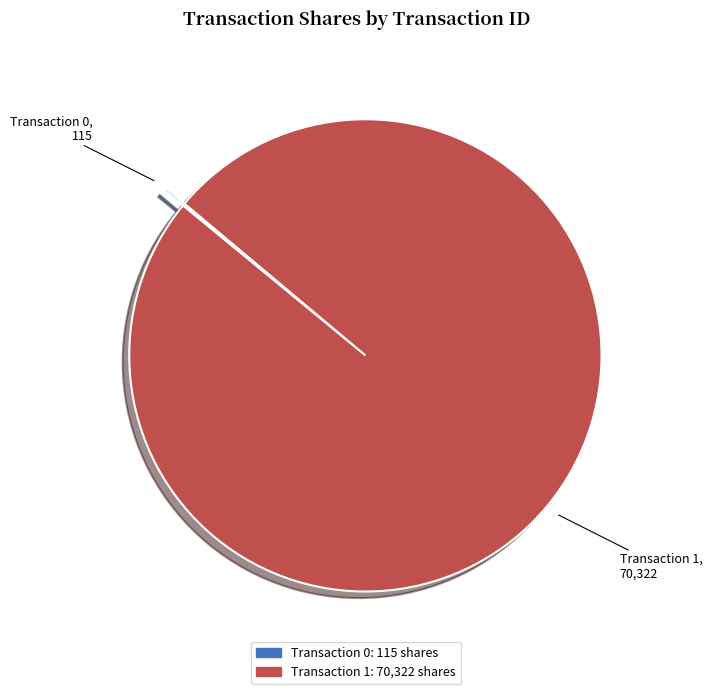

Is there a majority slice in this chart?

Yes